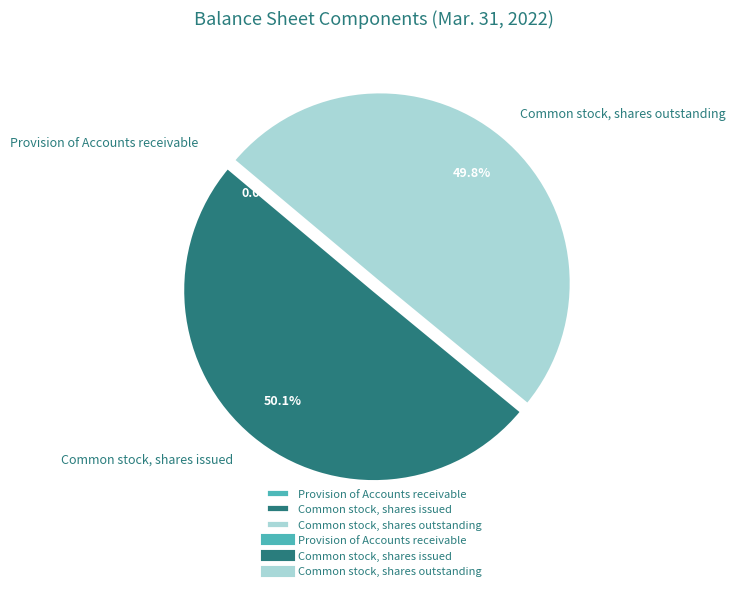

What is the total percentage of Common stock, shares outstanding and Common stock, shares issued?

100.0%